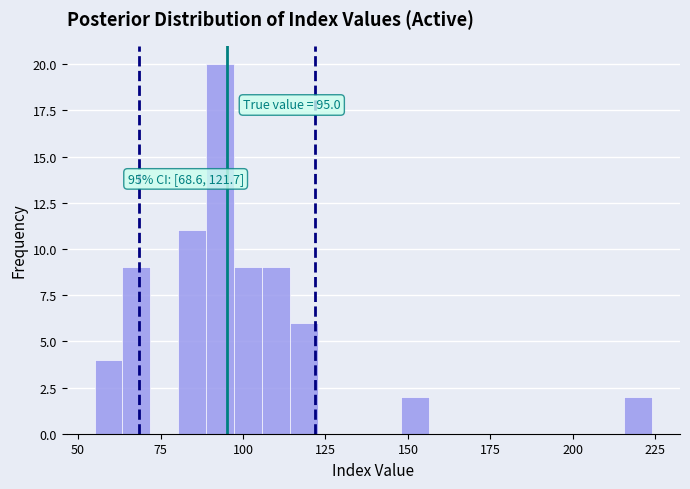

Around what value on the x-axis is the tallest bar? Give the approximate position of its centre, as read against the axis.

95